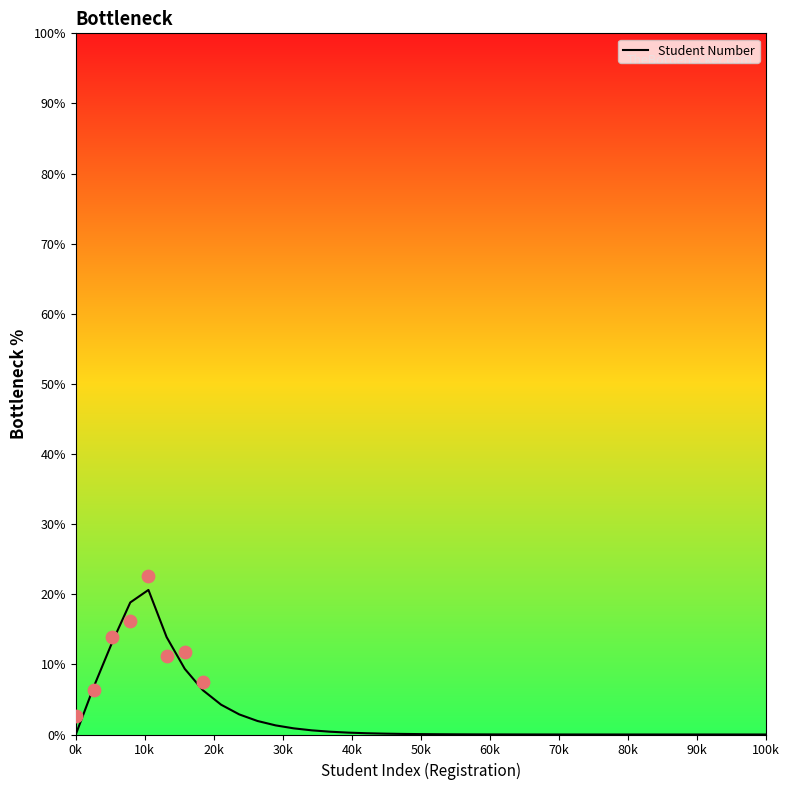

Which has a higher value, 33 or 30k?

30k